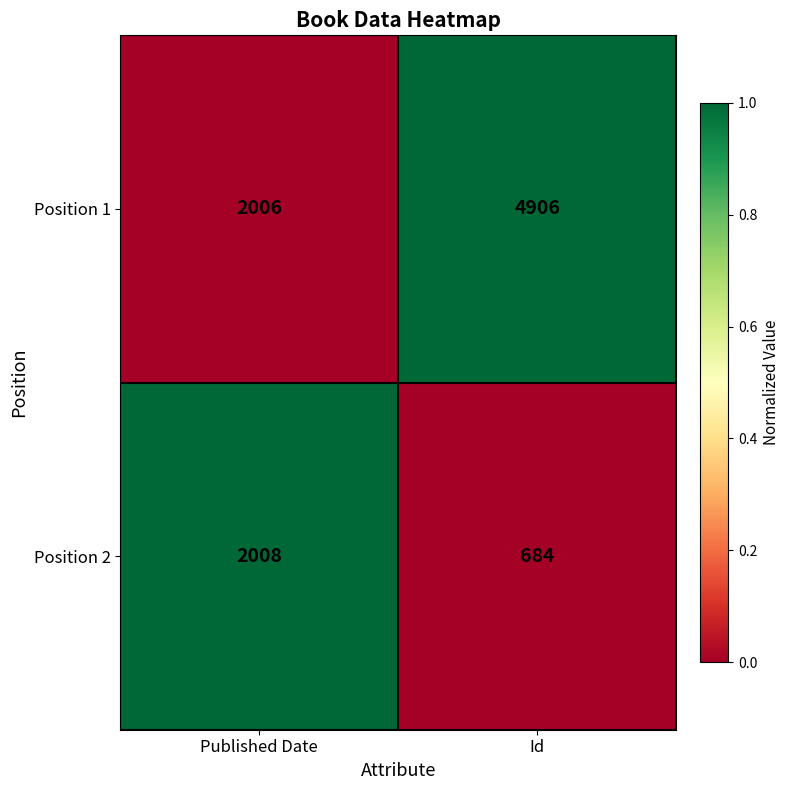

Reading left to right, extract all data points from this chart.

Position 1: 2006	4906
Position 2: 2008	684